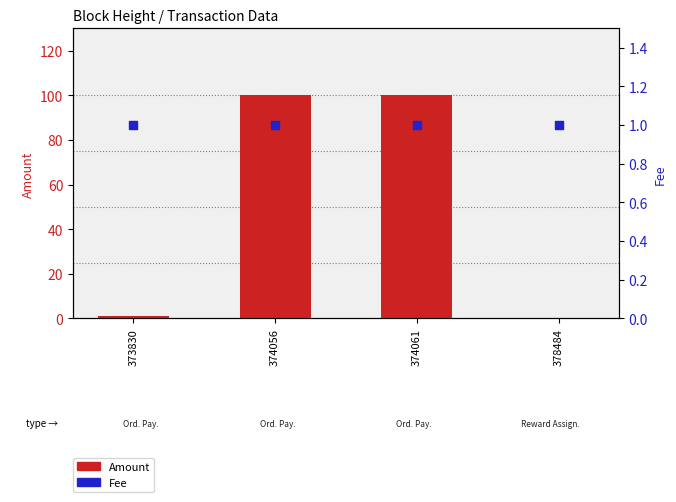

Which series has the widest spread of Y values?

Amount